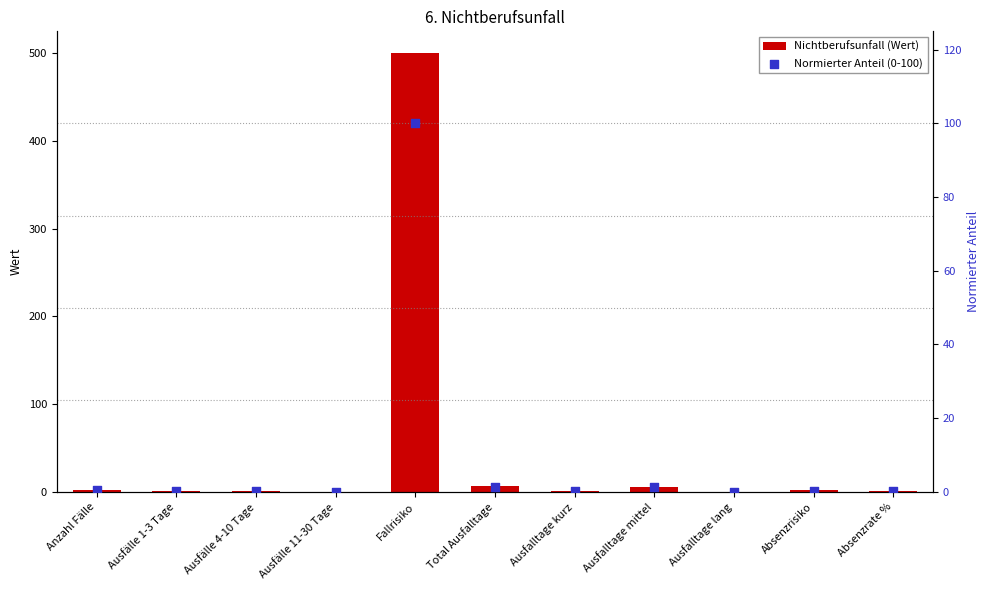

Which series reaches the maximum Y coordinate?

Nichtberufsunfall (Wert)